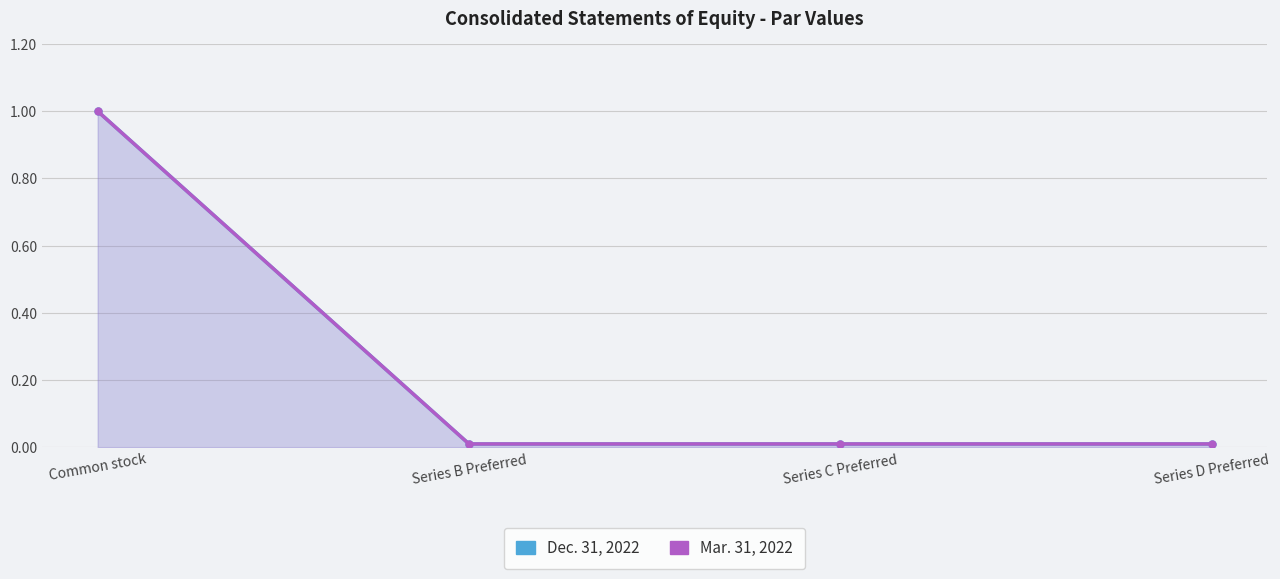

What is the sum of all Mar. 31, 2022 values?

1.0